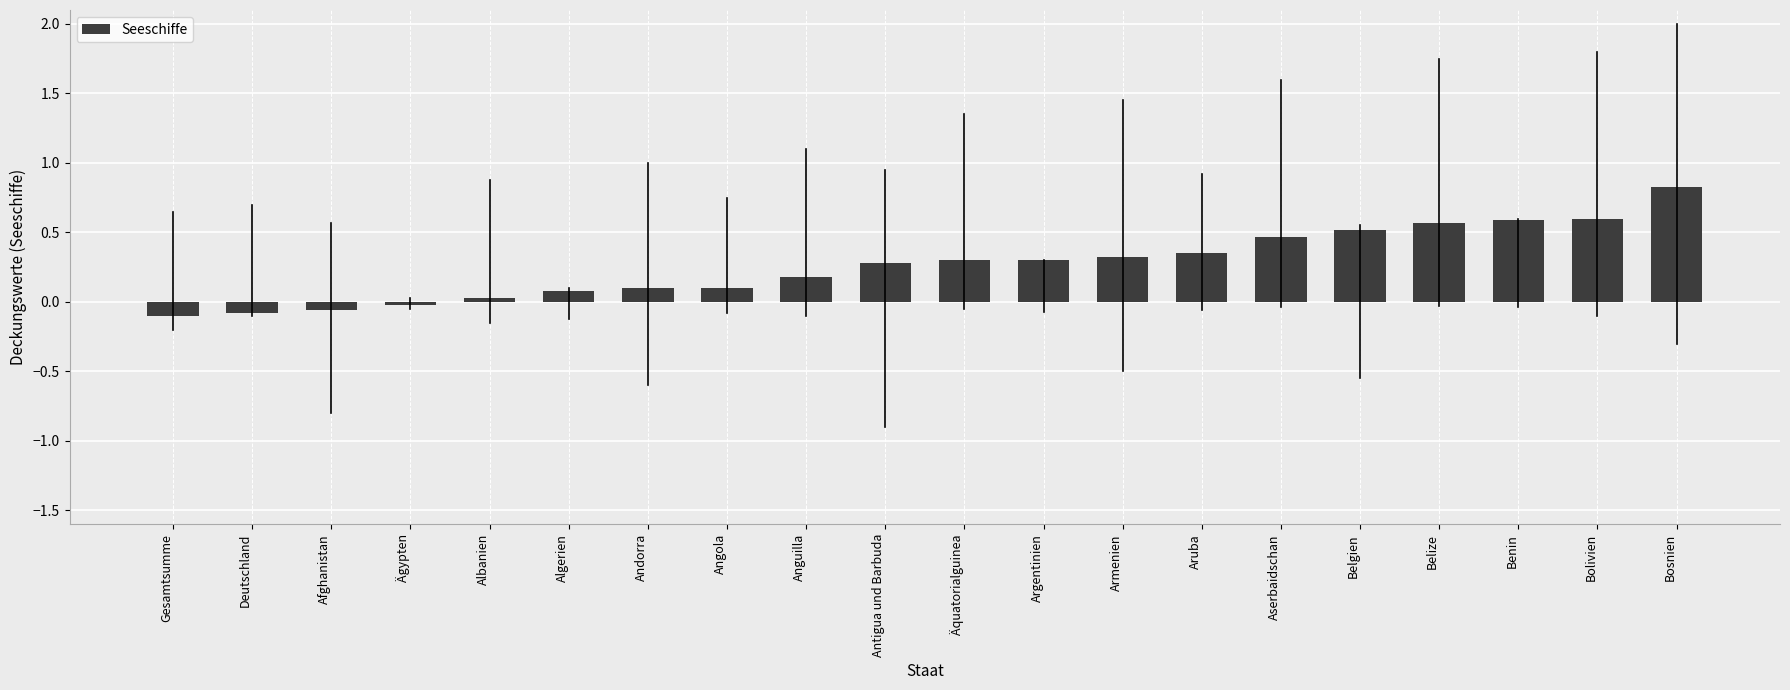

What position from the right is Gesamtsumme?

20